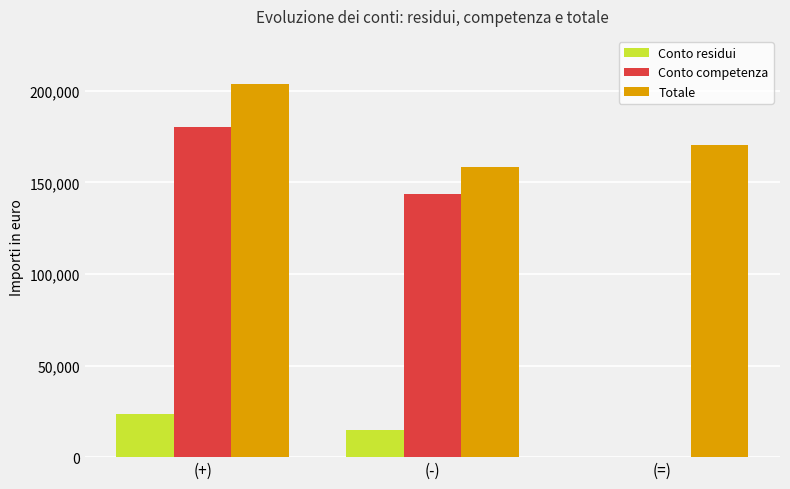

Which series has the largest range (max minus min)?

Conto competenza